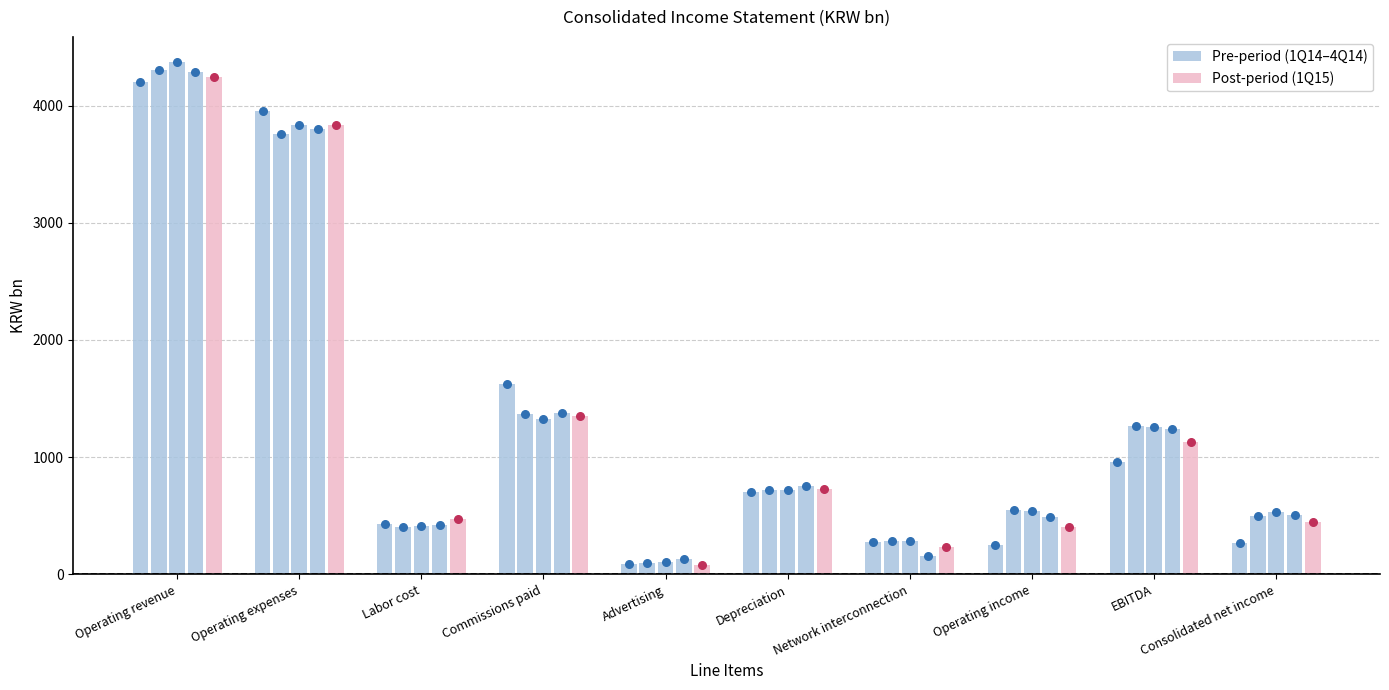

At how many categories does at least one series exceed 264?

9